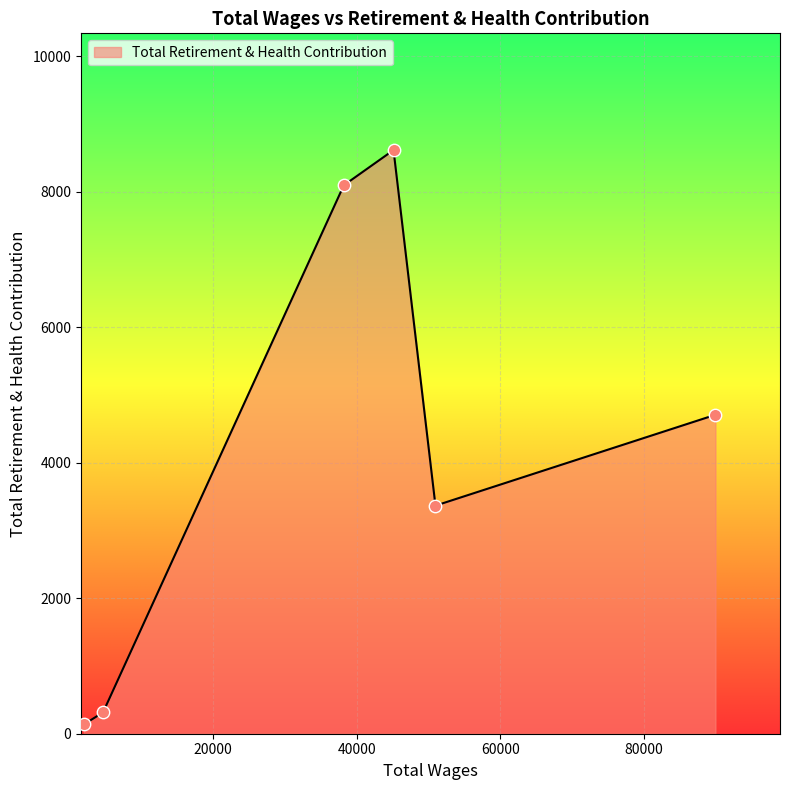

True or false: there are more than 1 points higher than both neighbors.

False